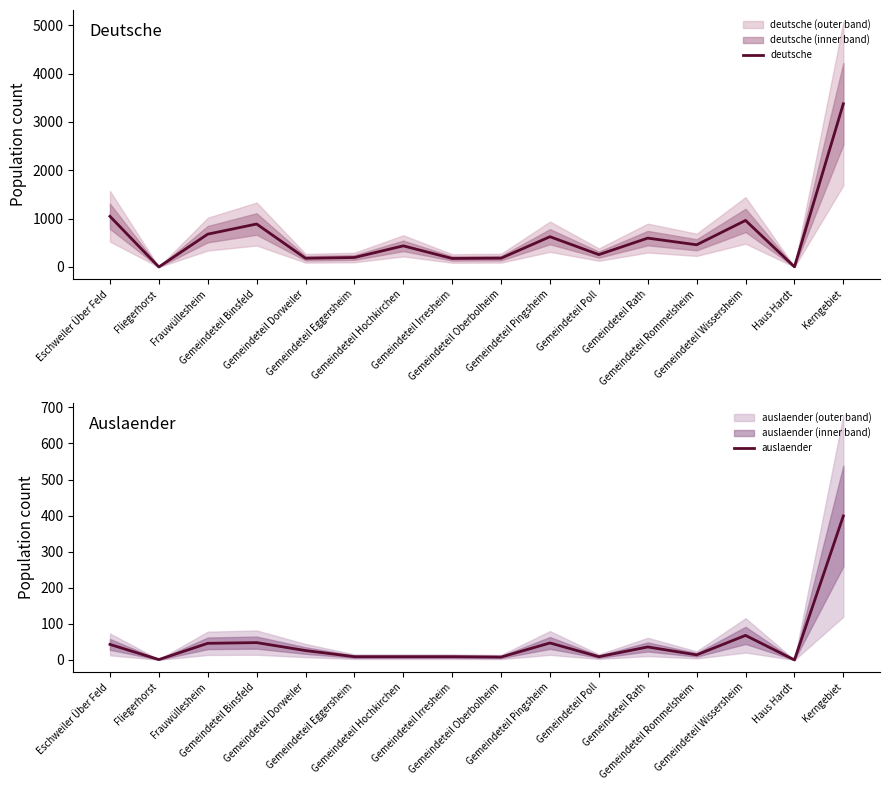

Does the chart display data point markers on the line(s)?

No